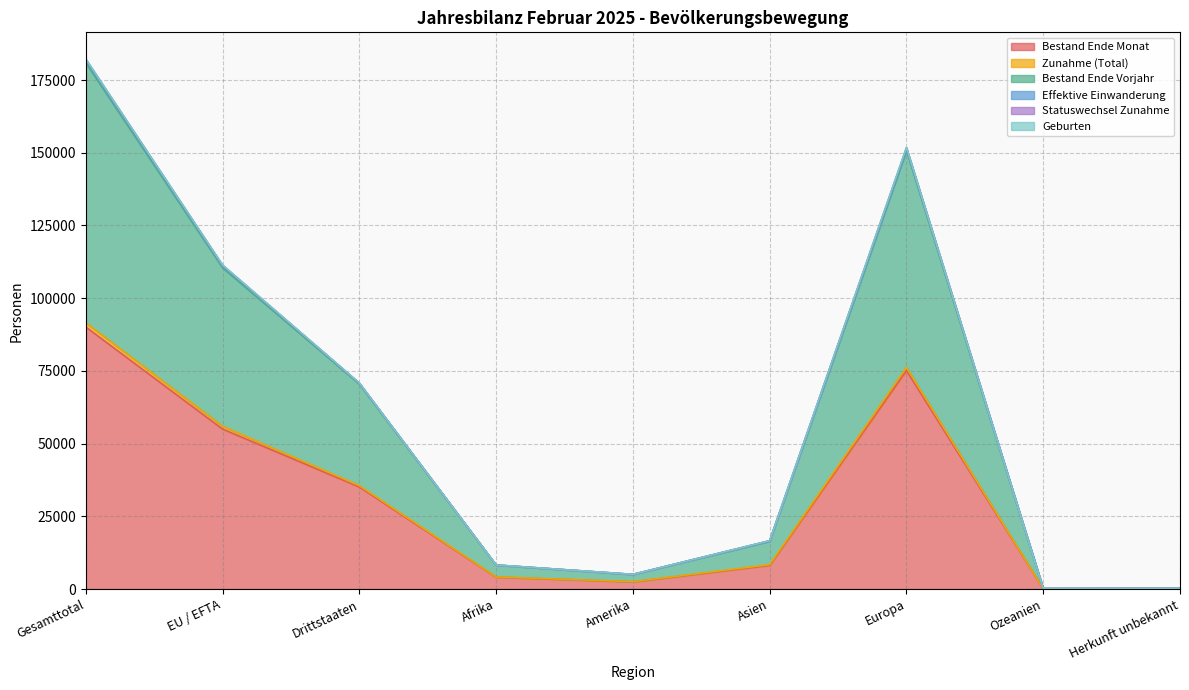

At which category is the sum across all series the highest?

Gesamttotal